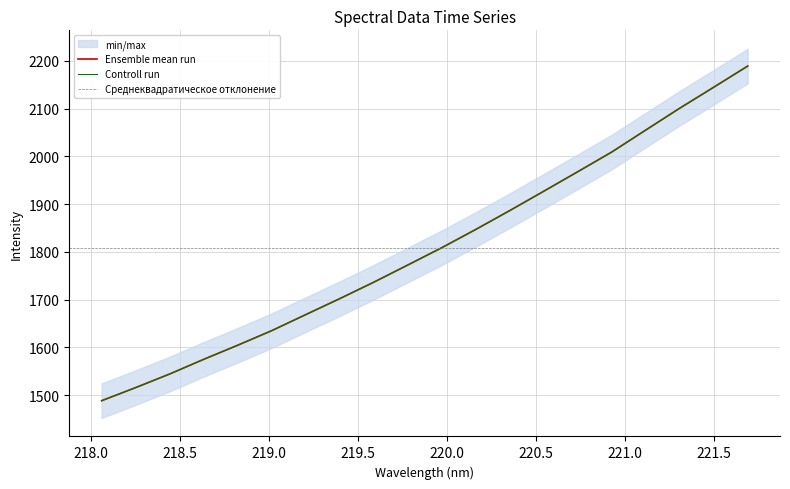

Rank the categories by value from highest to lowest.

221.6902, 221.4993, 221.3083, 221.1174, 220.9264, 220.7354, 220.5444, 220.3533, 220.1623, 219.9712, 219.7801, 219.589, 219.3979, 219.2067, 219.0156, 218.8244, 218.6332, 218.442, 218.2508, 218.0596